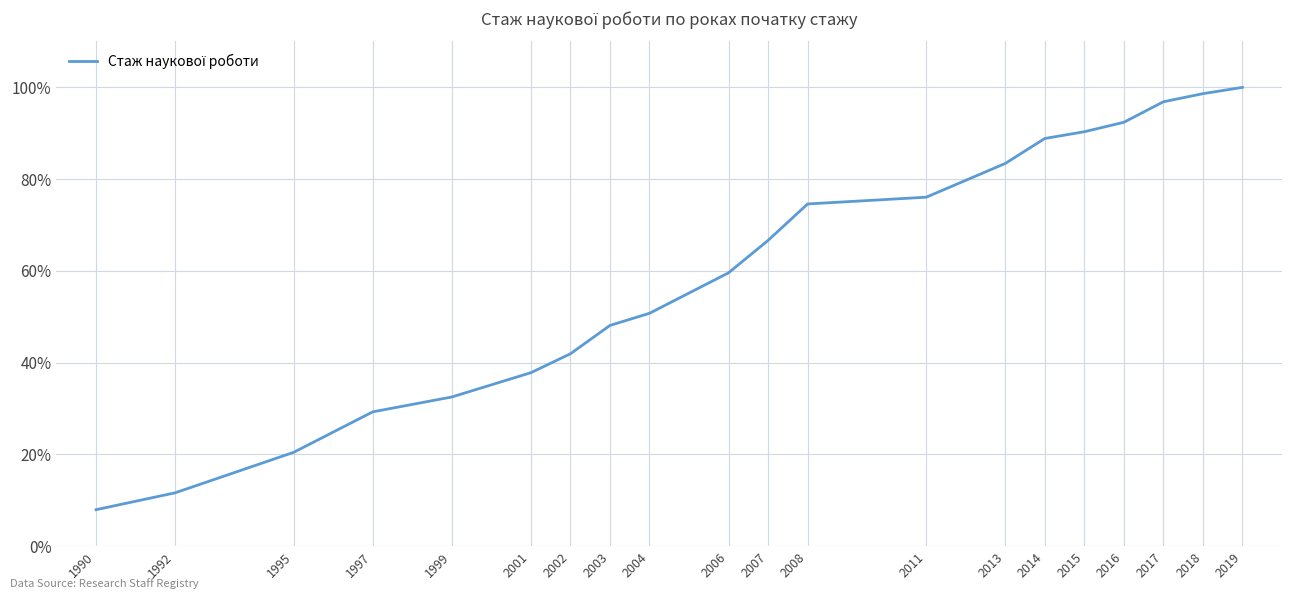

Does the chart display data point markers on the line(s)?

No